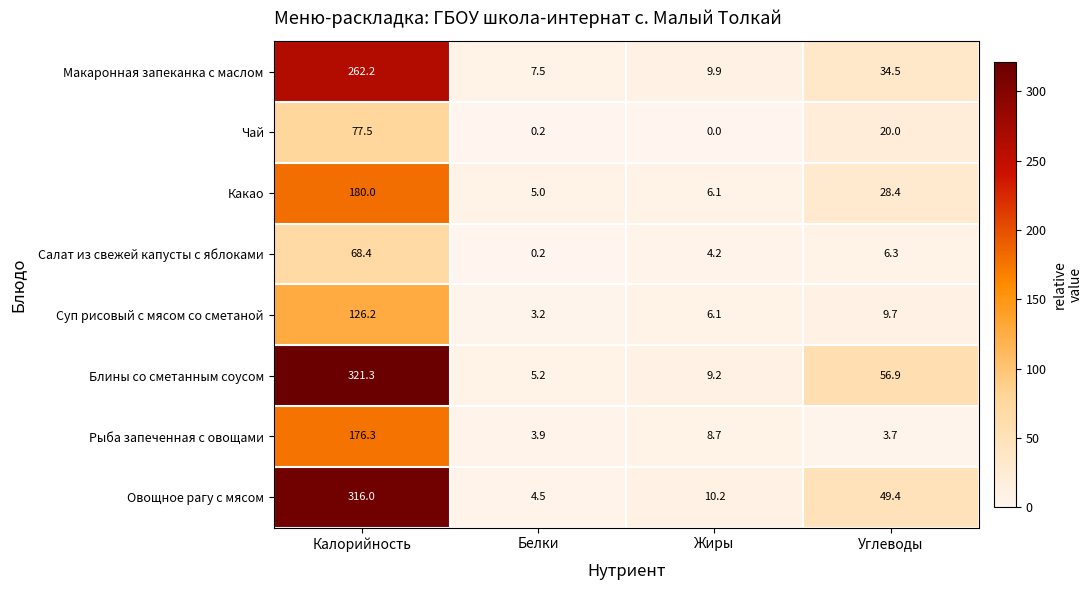

What is the minimum value for Рыба запеченная с овощами?

3.7